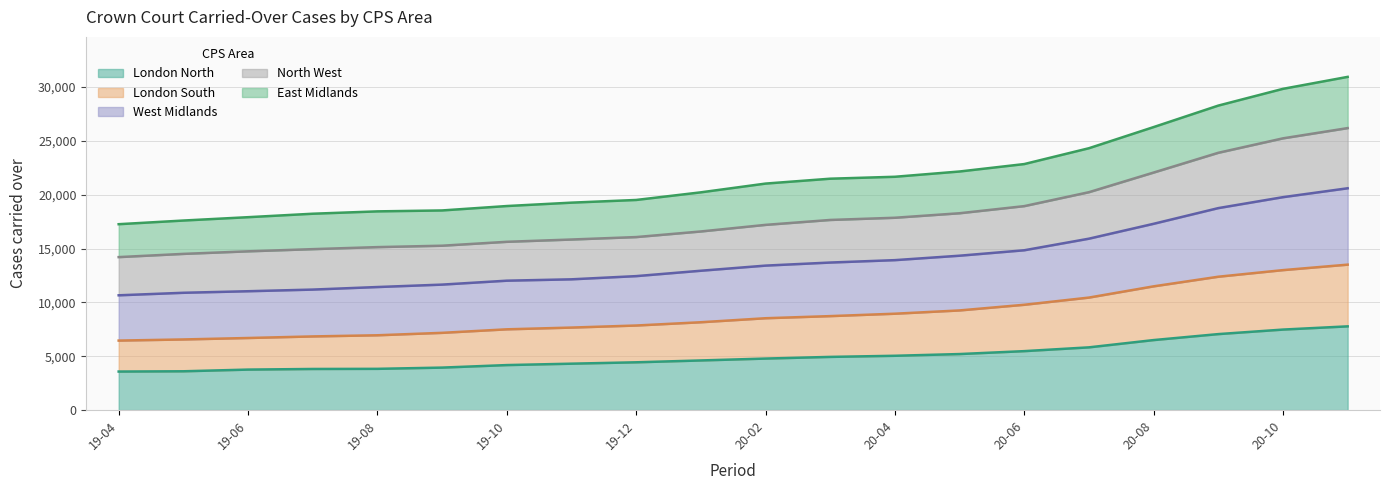

What is the total value across all series at 20-02?

21033